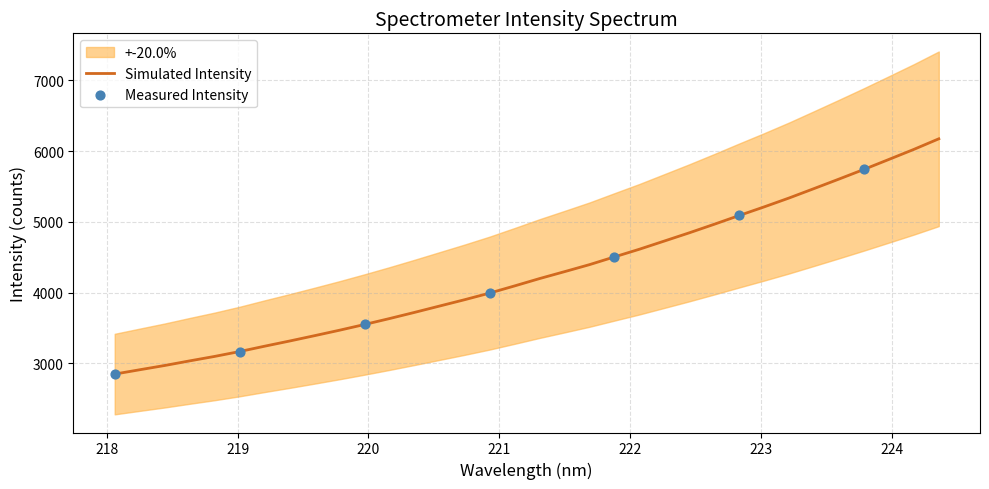

What is the change in value from 218.8244 to 219.3979?

+217.6